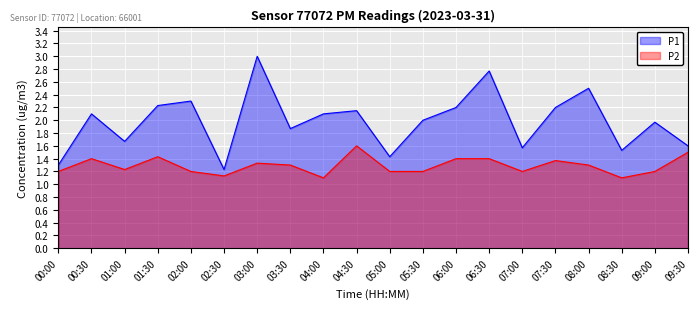

What is the difference between the second highest and second lowest values in the P1 series?

1.5